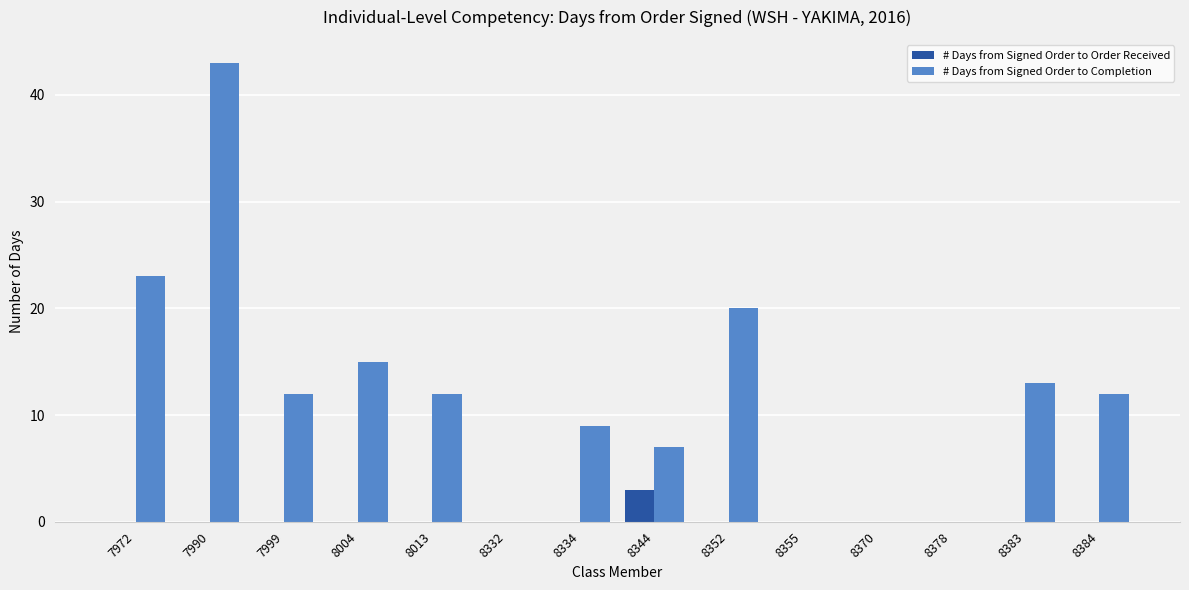

At which label does # Days from Signed Order to Completion reach its peak?

7990